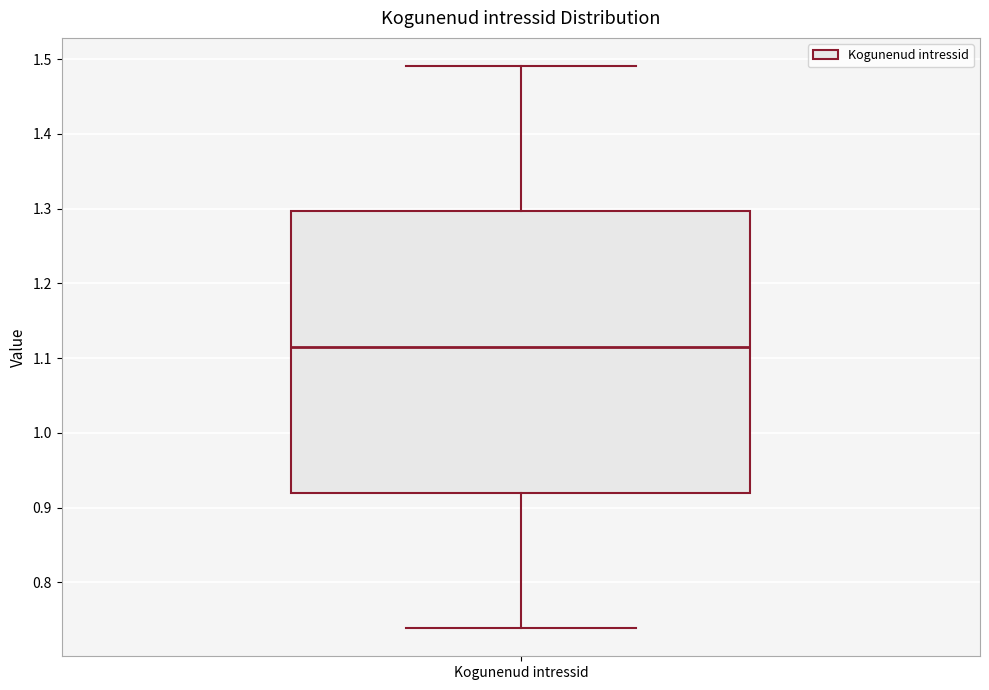

Where does the upper whisker of the box for Kogunenud intressid end on the y-axis? The values are not printed on the chart, so give them approximately, as read against the axis.

1.49